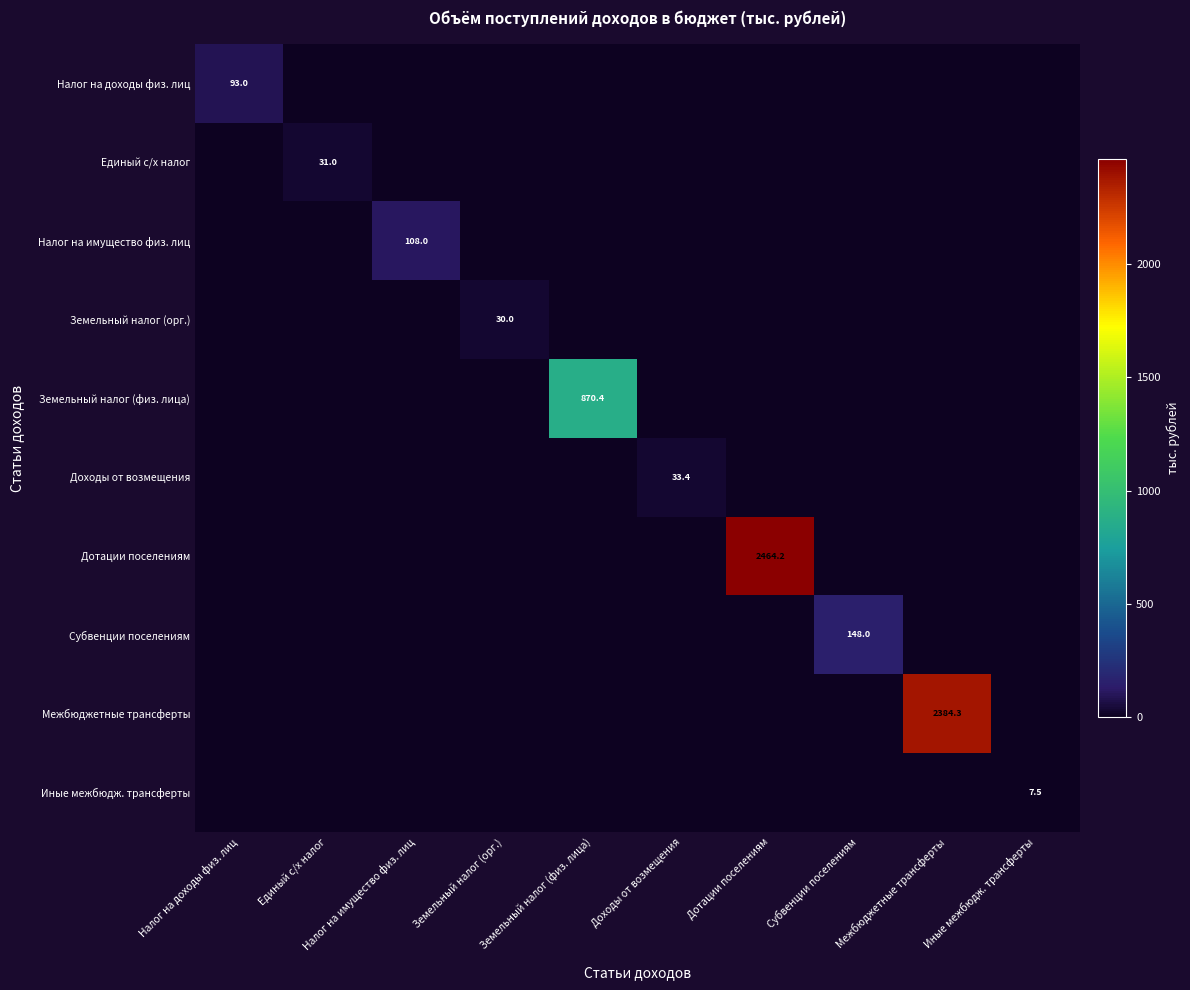

The Иные межбюдж. трансферты series shows 7.5 at Иные межбюдж. трансферты. True or false?

True